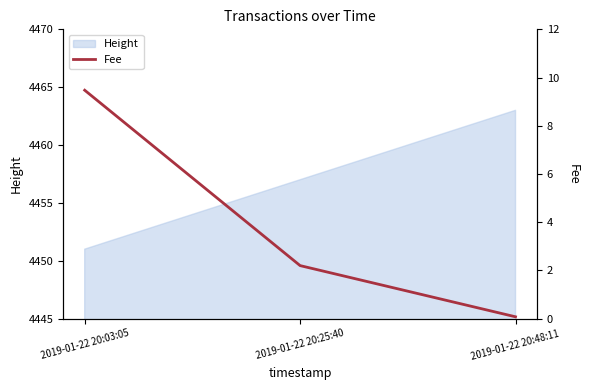

The value of Height at 2019-01-22 20:03:05 is 4451. True or false?

True